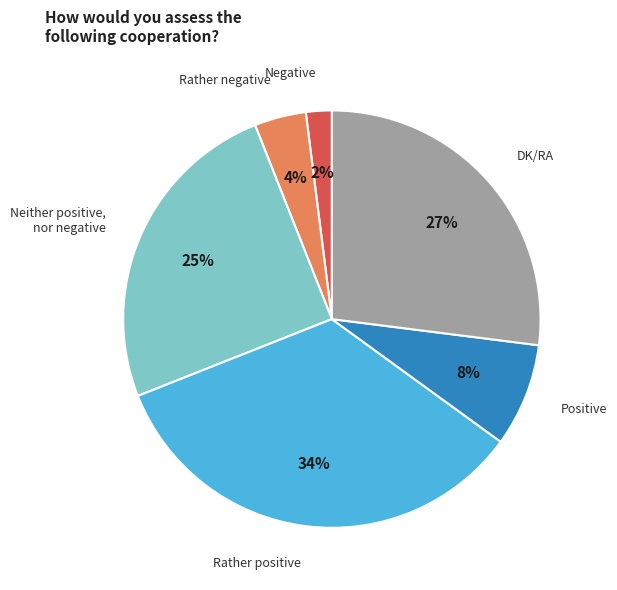

Does Rather negative represent more than half of the total?

No